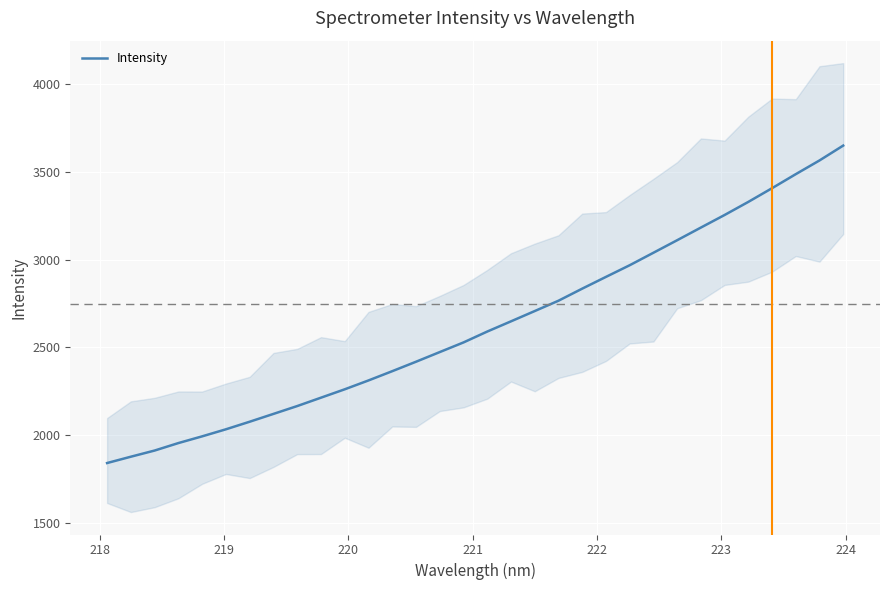

What is the sum of all values?

83996.1